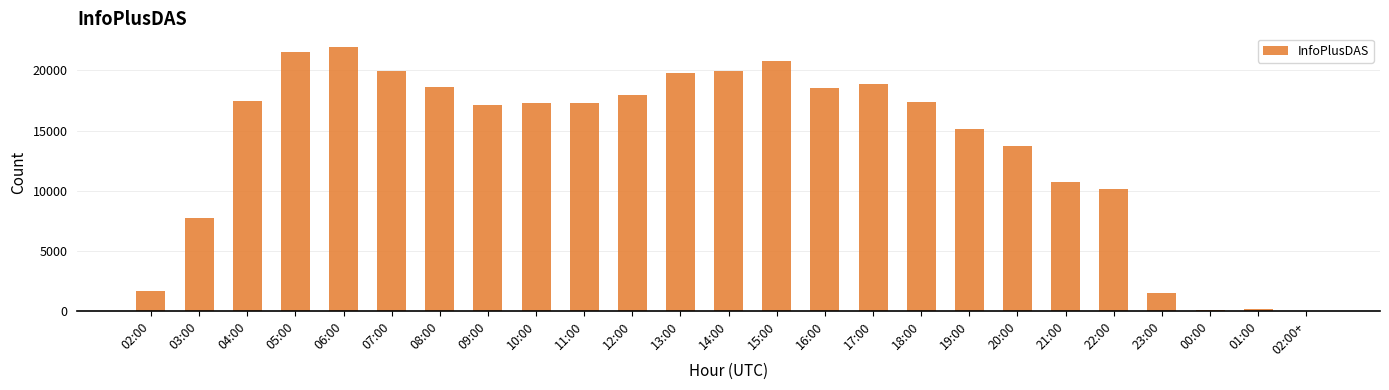

What is the change in value from 14:00 to 02:00+?

-19946